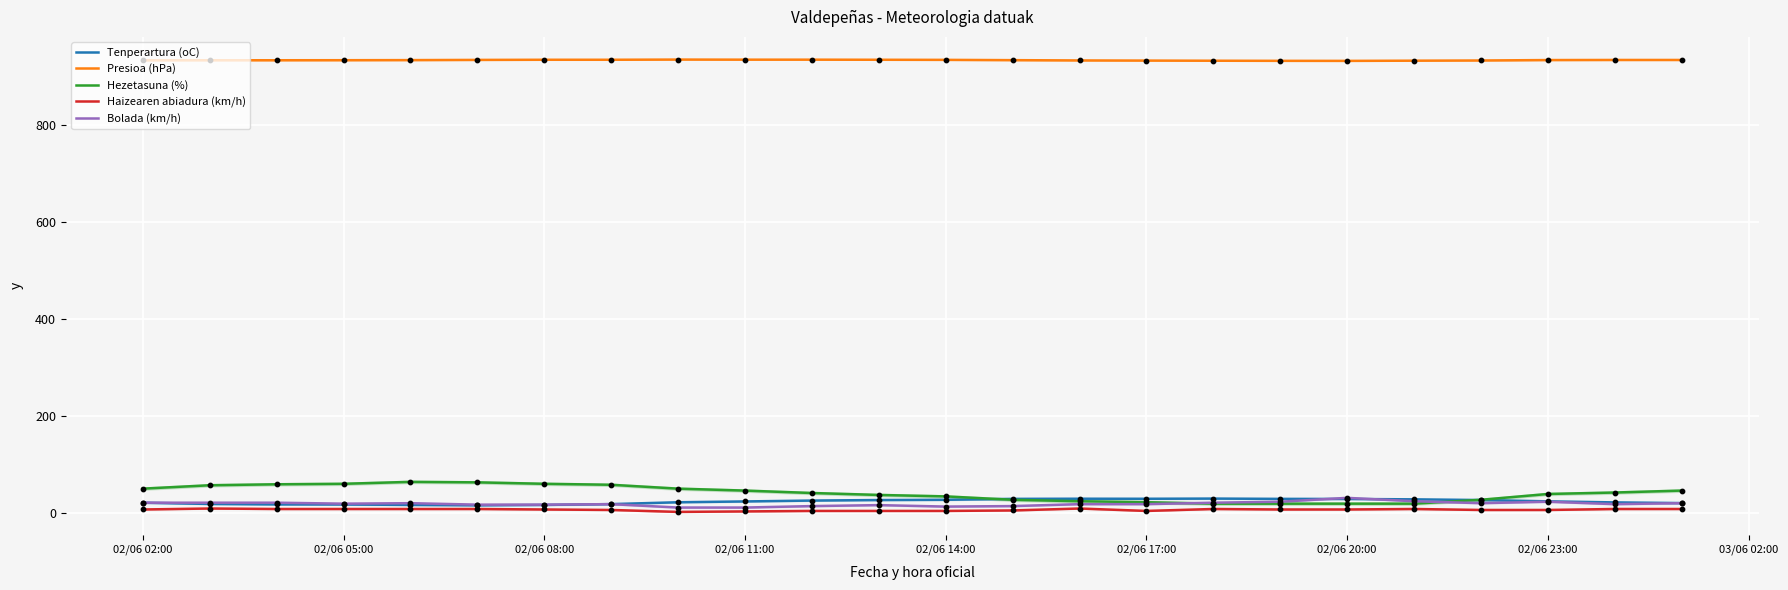

What are all the series names shown in the legend?

Tenperartura (oC), Presioa (hPa), Hezetasuna (%), Haizearen abiadura (km/h), Bolada (km/h)